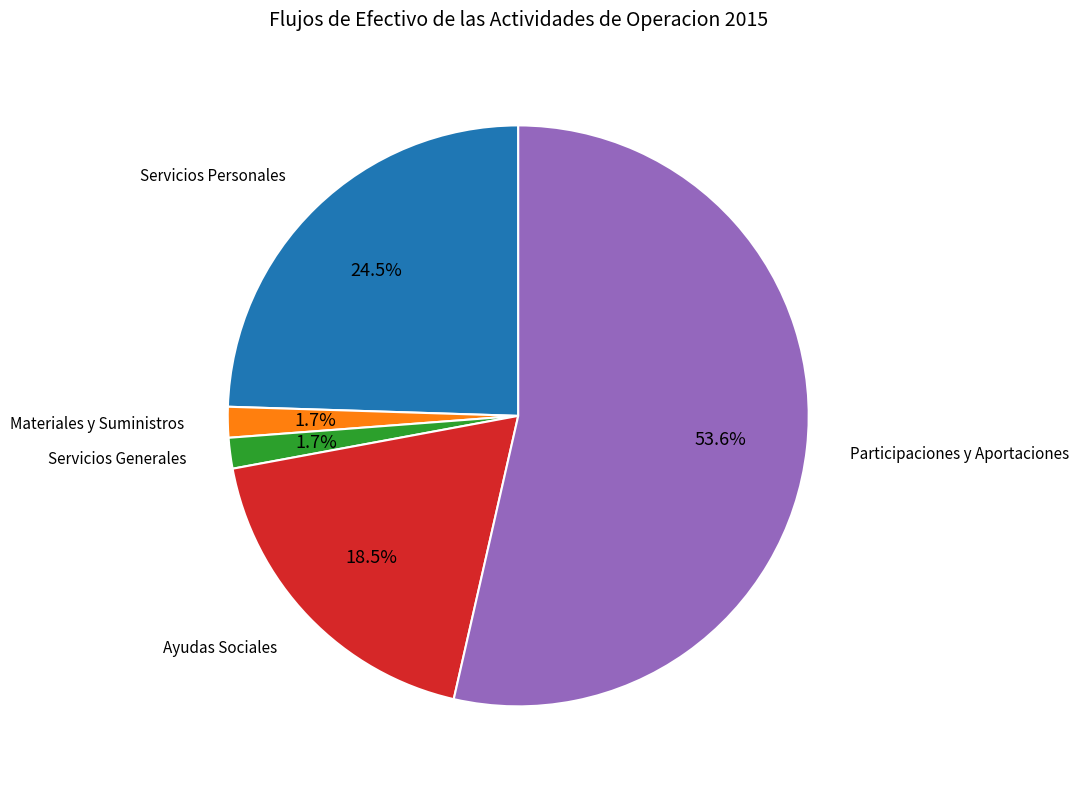

Which category has the biggest portion of the pie?

Participaciones y Aportaciones